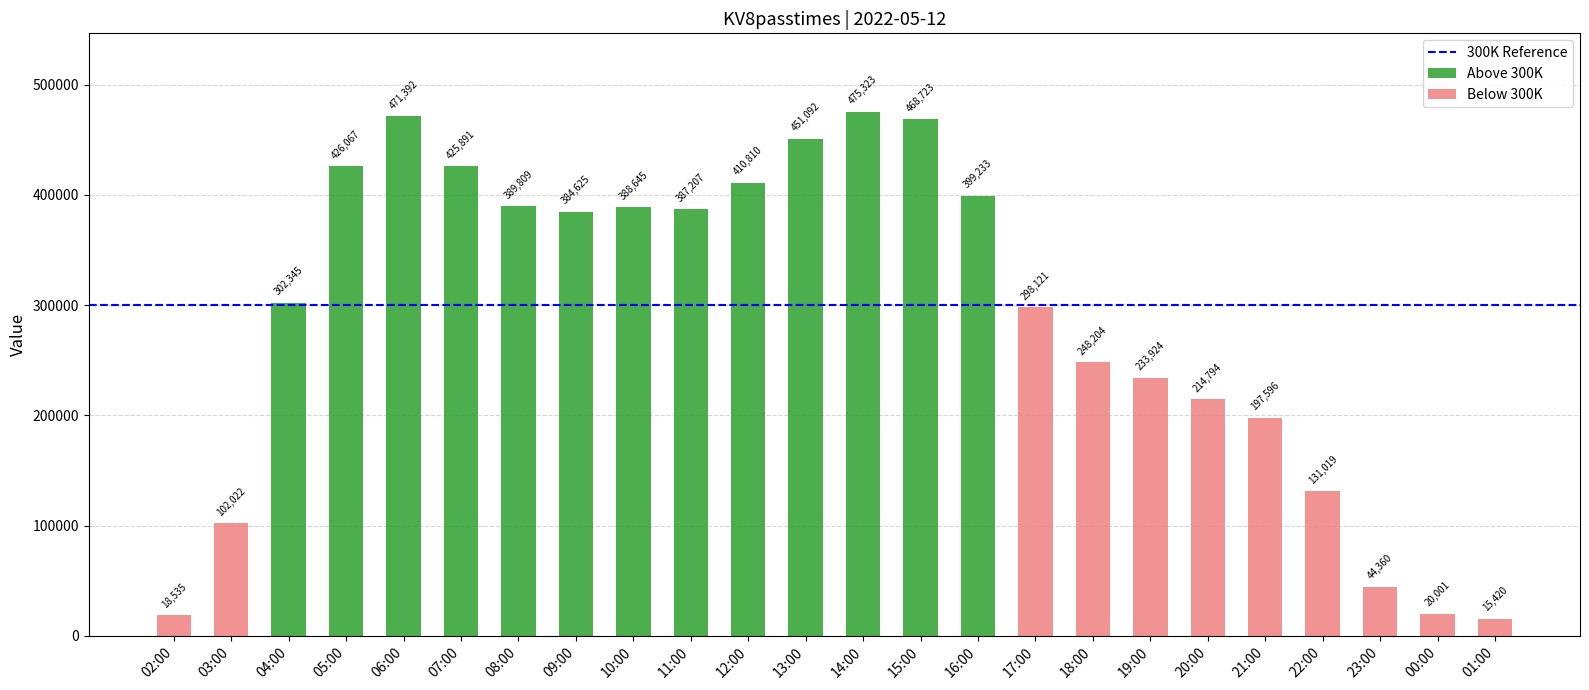

What value does the data have at 21:00, to the nearest 10?

197600